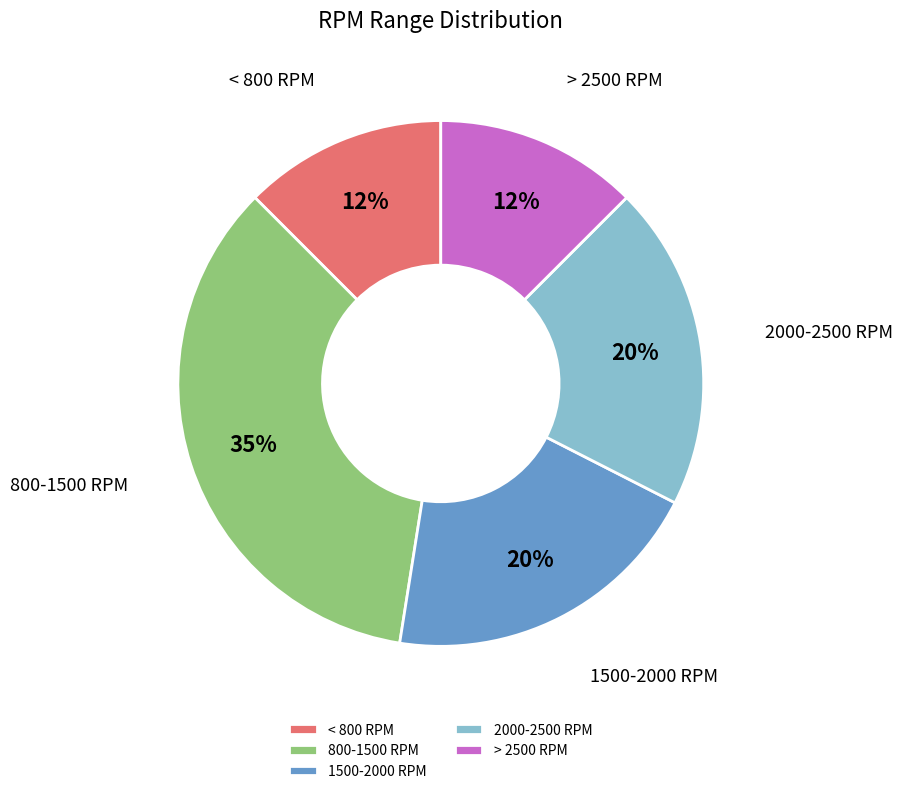

Does any single category account for the majority?

No